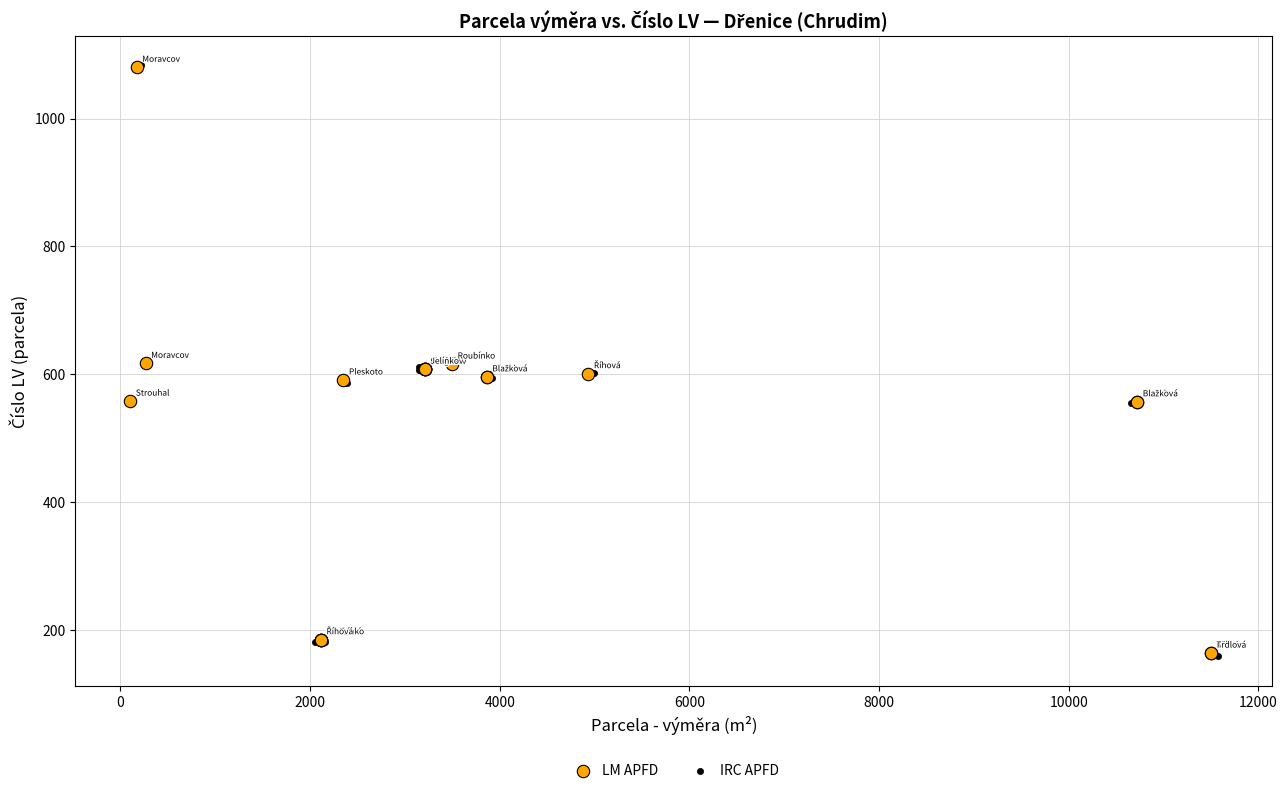

Which series has the largest Y range (max minus min)?

IRC APFD